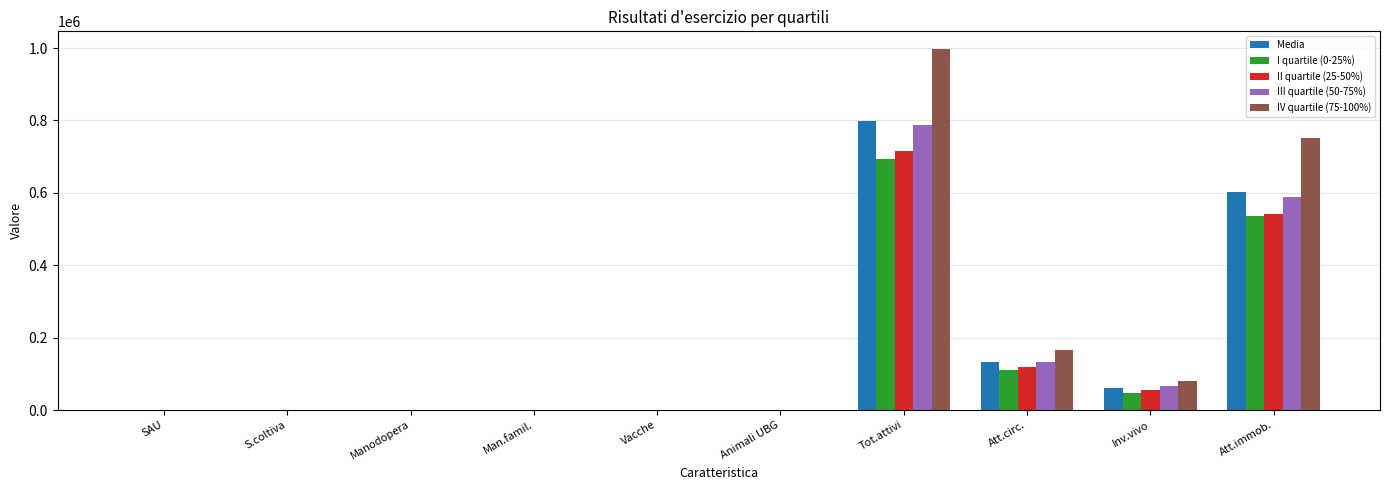

What are all the series names shown in the legend?

Media, I quartile (0-25%), II quartile (25-50%), III quartile (50-75%), IV quartile (75-100%)